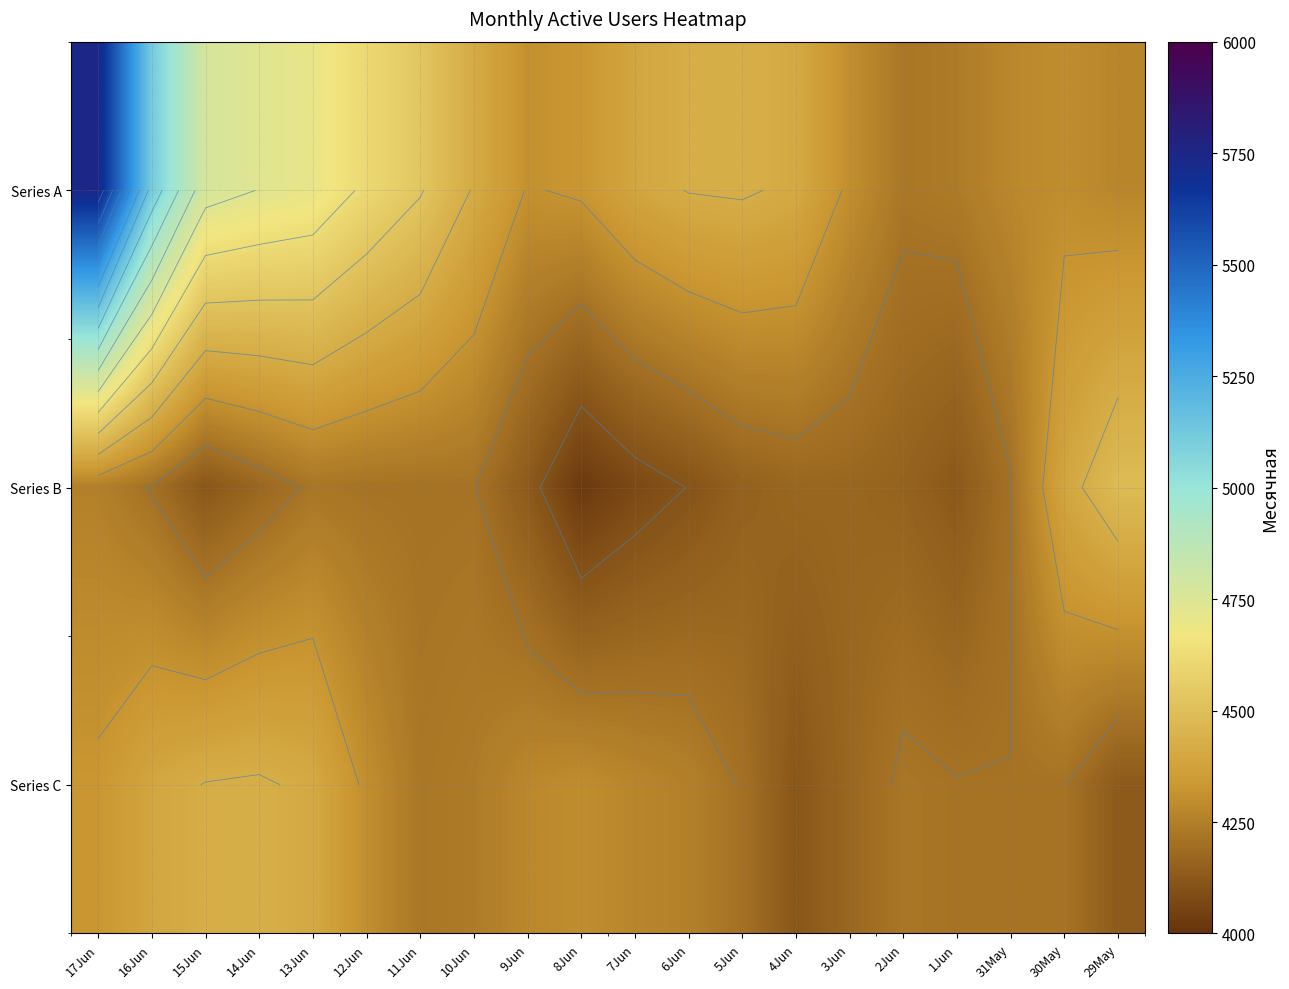

Which series has the largest range (max minus min)?

Series A